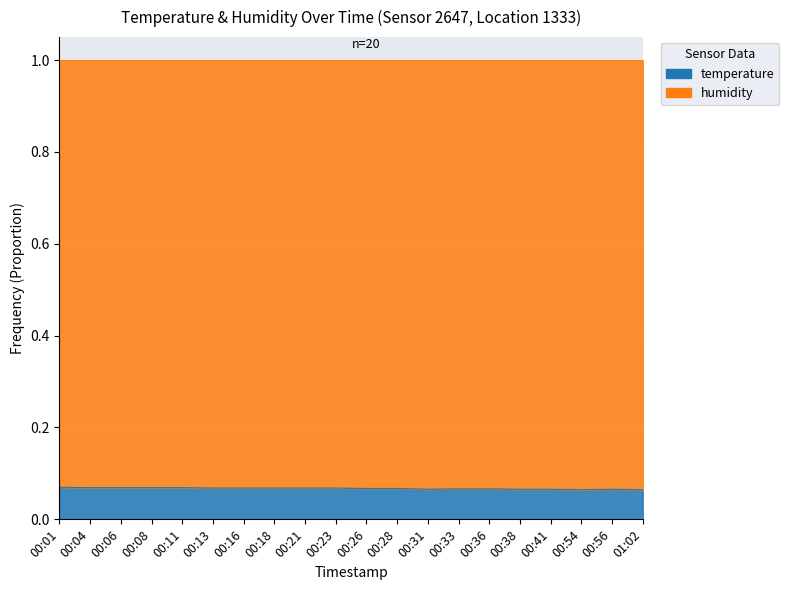

How many points are higher than both their immediate neighbors (excluding endpoints)?

1